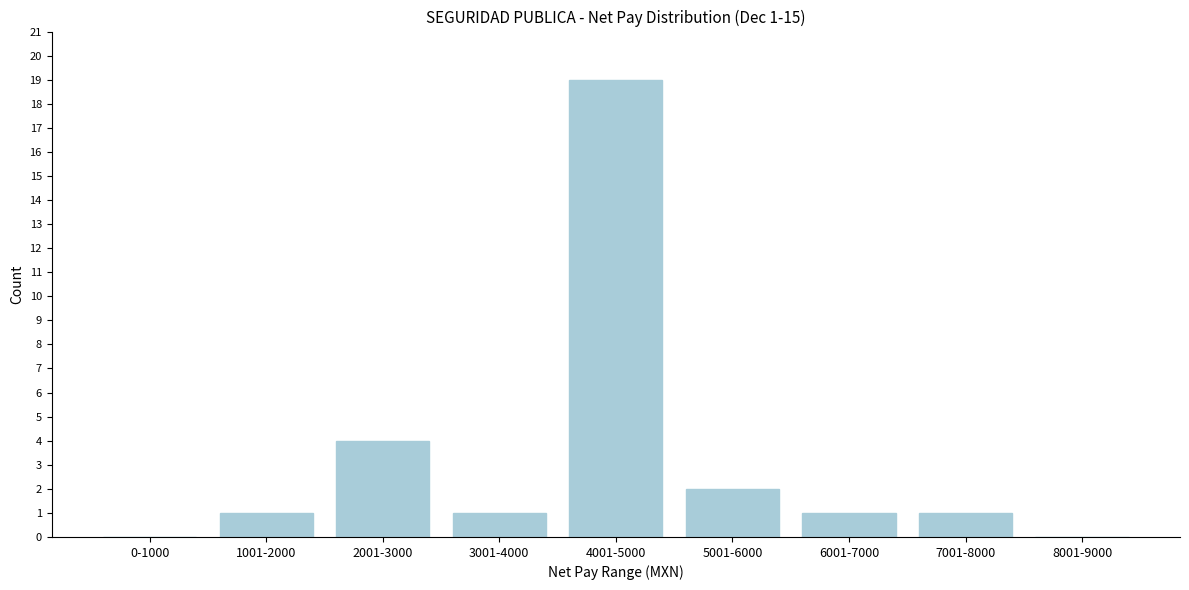

Reading right to left, list all the values displayed in this chart.

8001-9000=0	7001-8000=1	6001-7000=1	5001-6000=2	4001-5000=19	3001-4000=1	2001-3000=4	1001-2000=1	0-1000=0